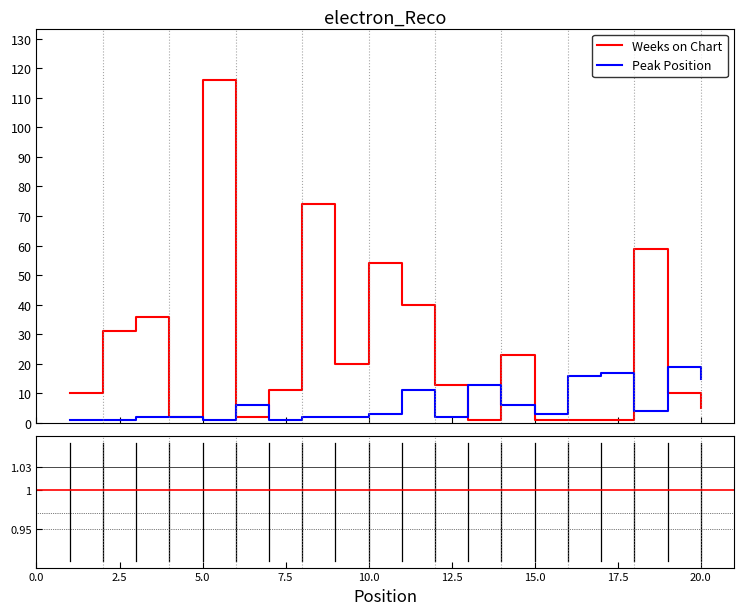

Rank the series by their maximum value, from lowest to highest.

Peak Position, Weeks on Chart